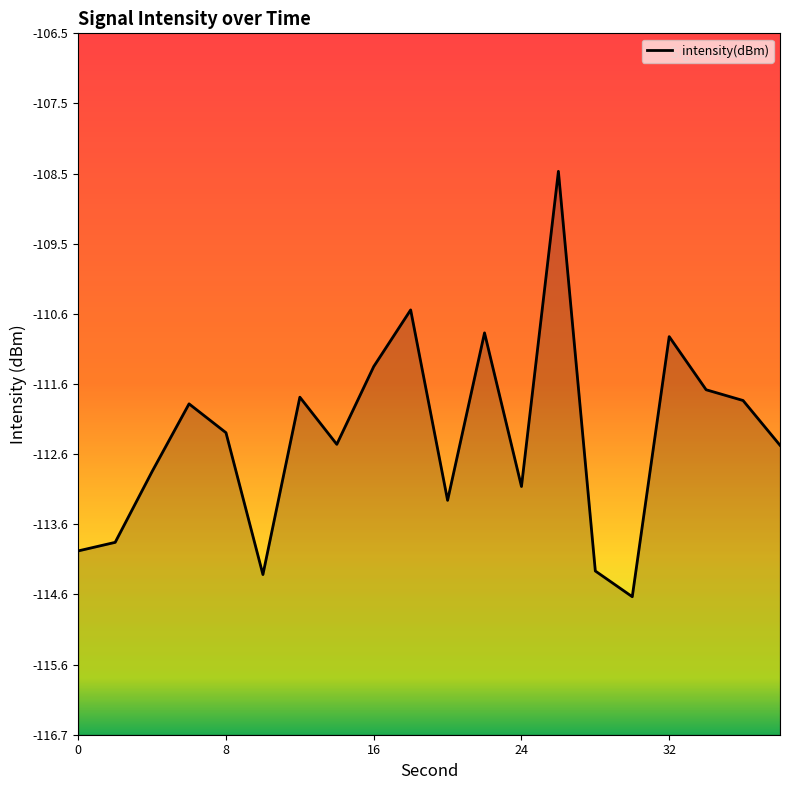

Does the chart display data point markers on the line(s)?

No